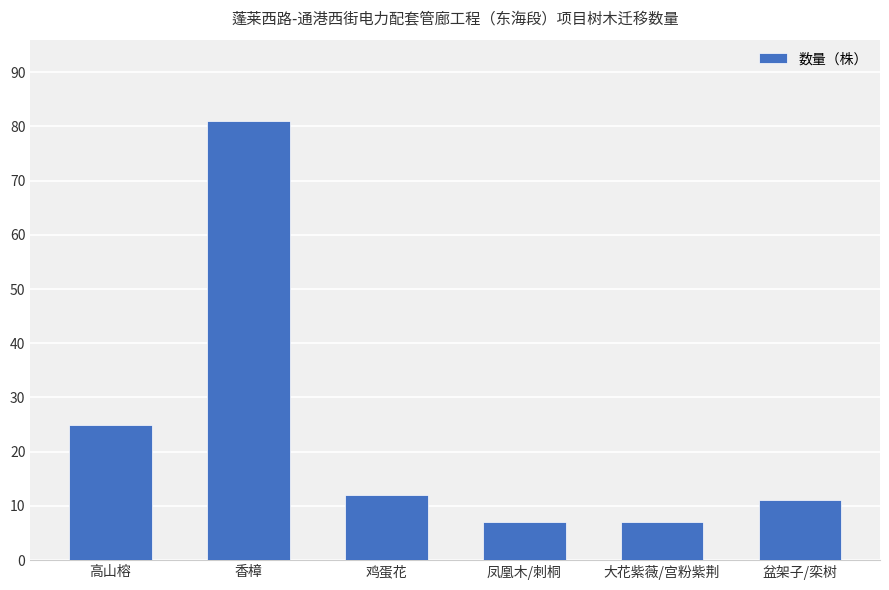

What is the value of the 2nd bar from the left?

81